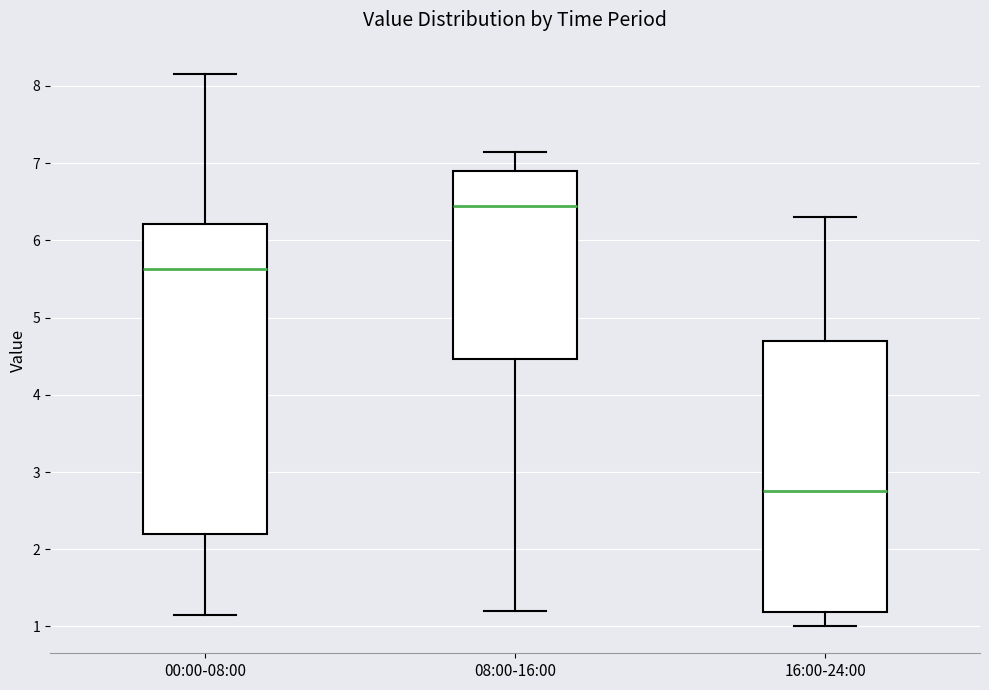

Which box has the lowest median line?

16:00-24:00